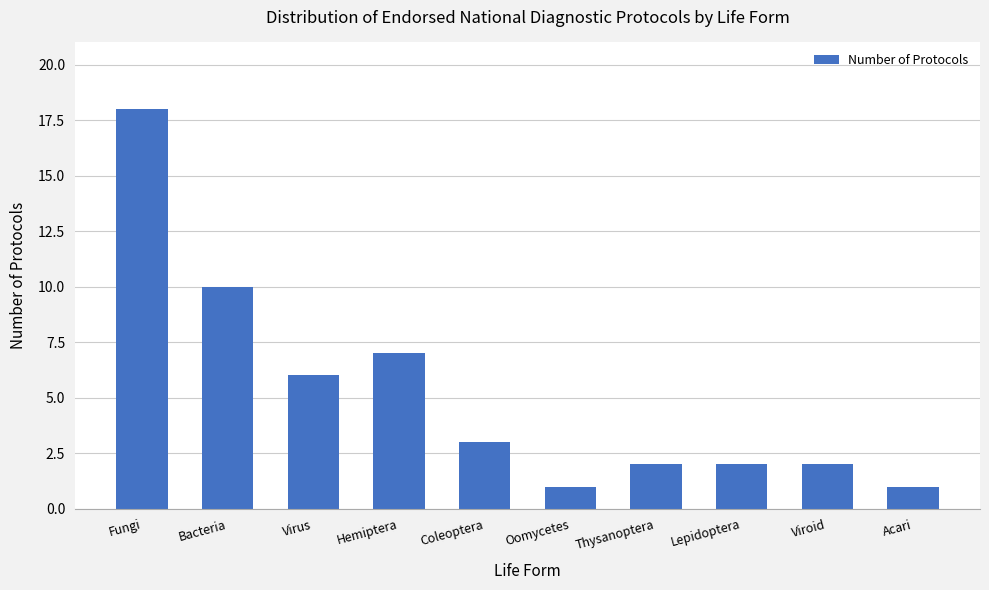

Approximately how many times larger is the value at Lepidoptera compared to Acari?

2.0